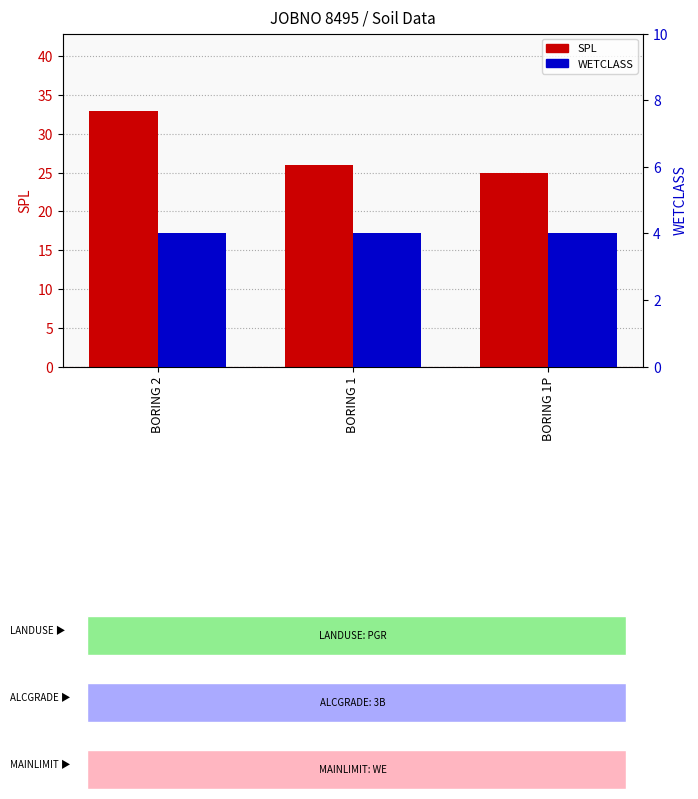

Is it true that WETCLASS equals 1 at BORING 1?

False